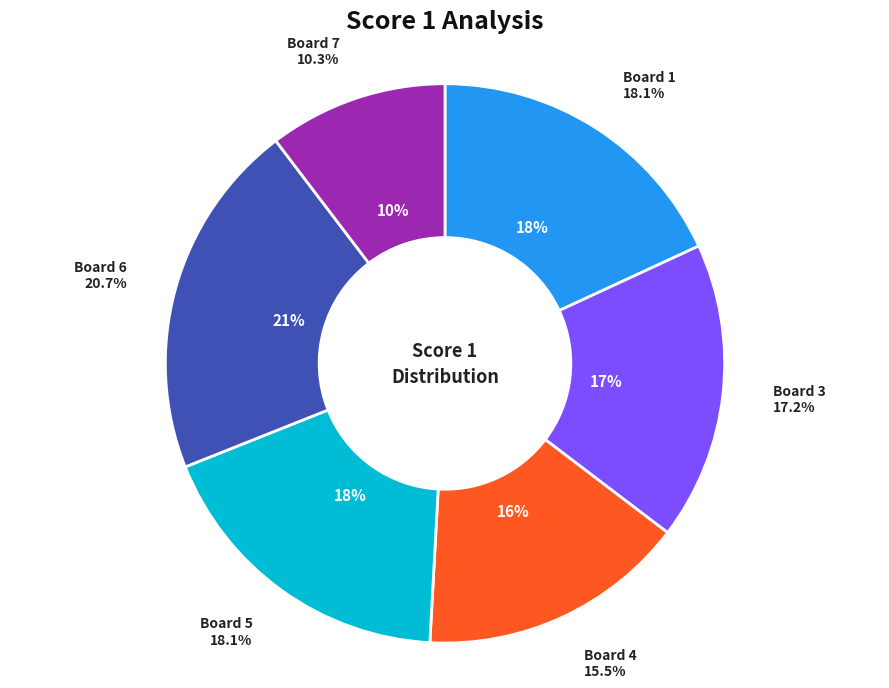

Does any single category account for the majority?

No